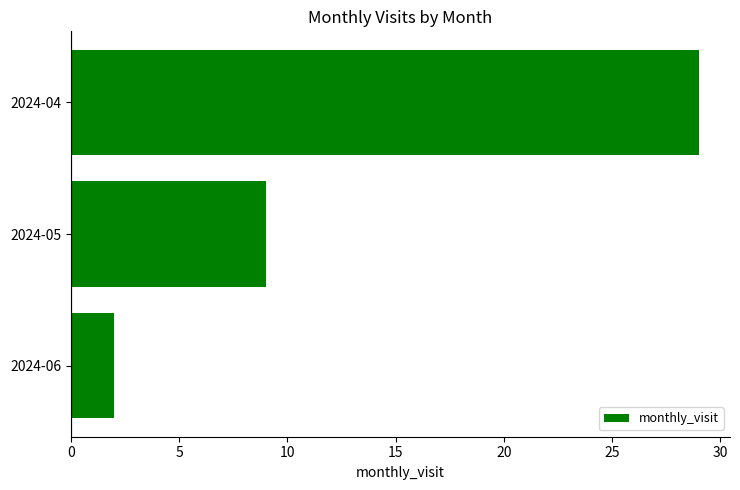

What is the greatest value displayed?

29